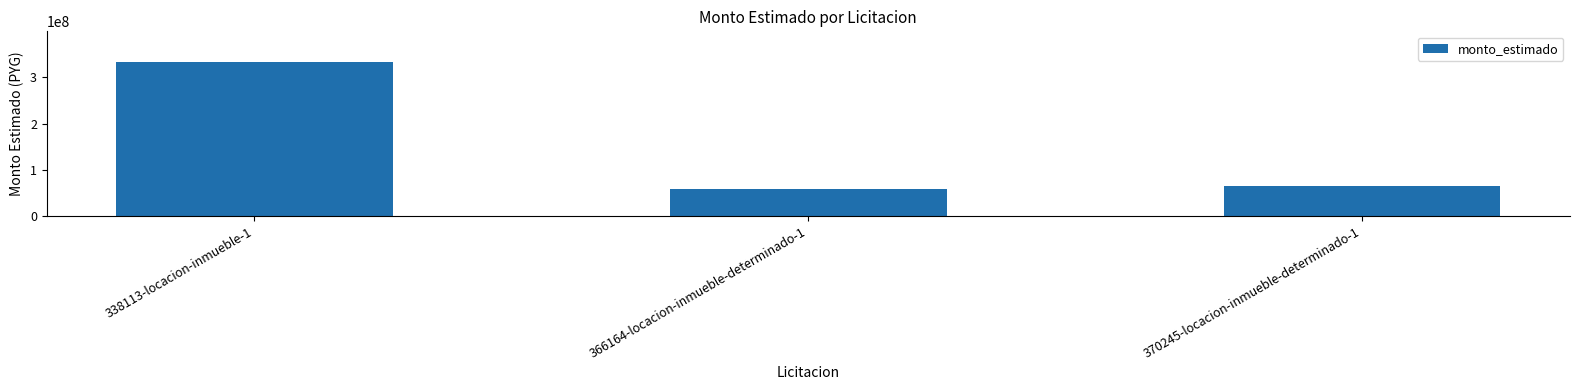

True or false: the data shows 24981770 at 370245-locacion-inmueble-determinado-1.

False